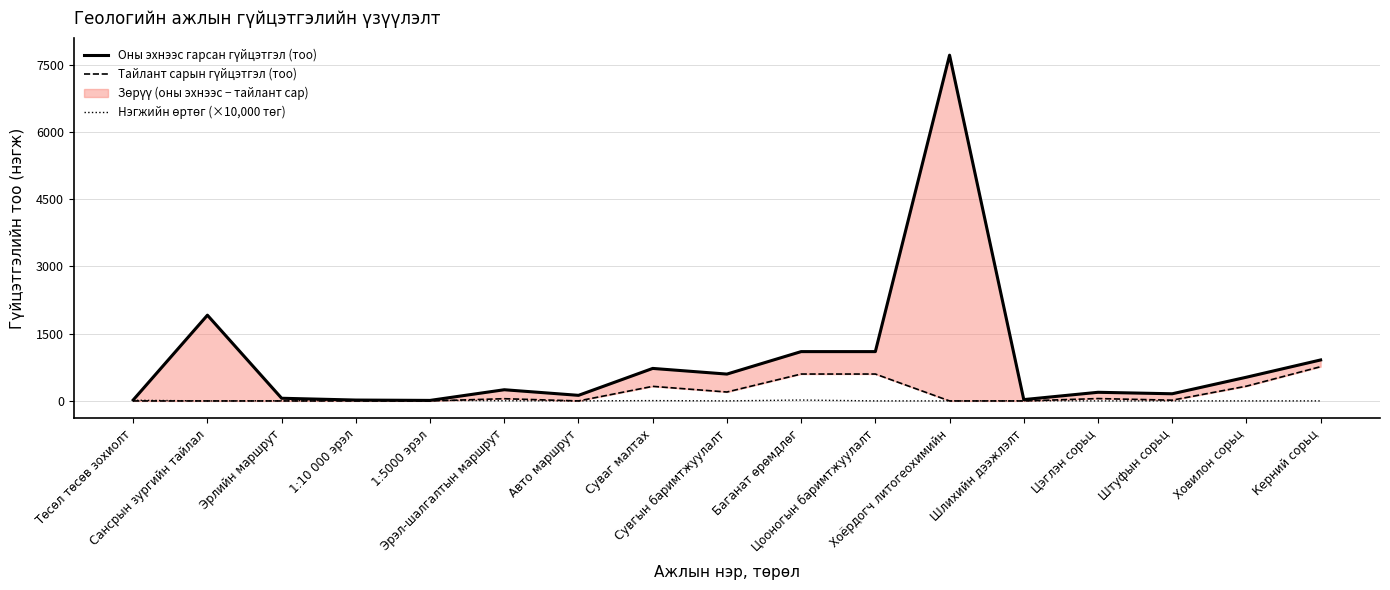

True or false: Оны эхнээс гарсан гүйцэтгэл (тоо) and Тайлант сарын гүйцэтгэл (тоо) intersect in this chart.

False